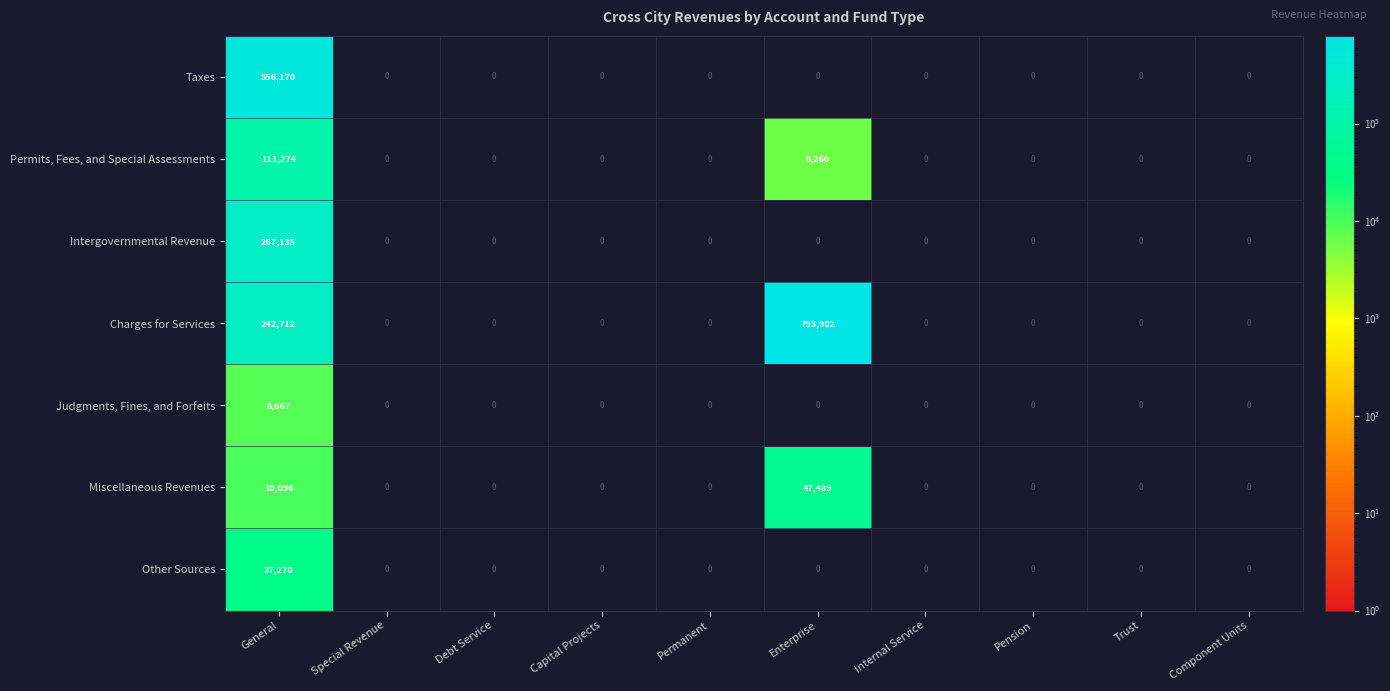

The value of Other Sources at General is 37270.0. True or false?

True